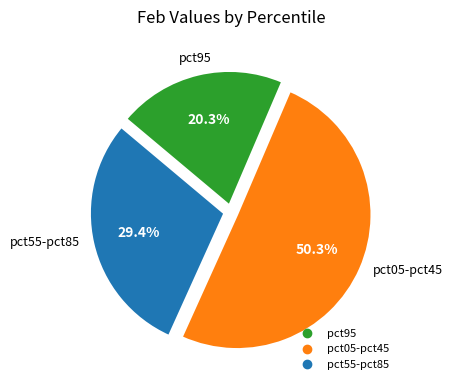

How many segments does this pie chart have?

3